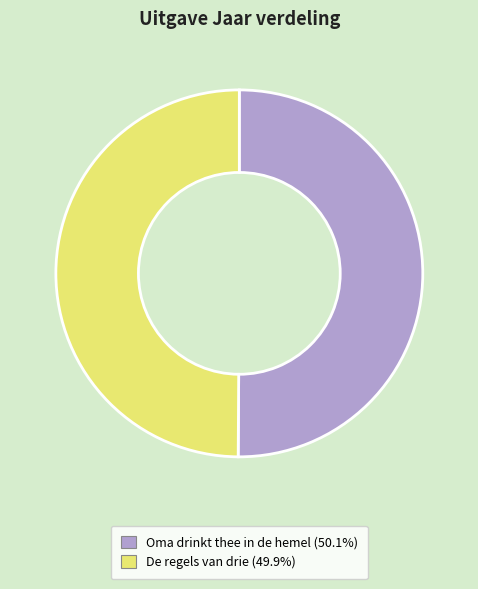

Approximately how many times larger is the value at Oma drinkt thee in de hemel compared to De regels van drie?

1.0